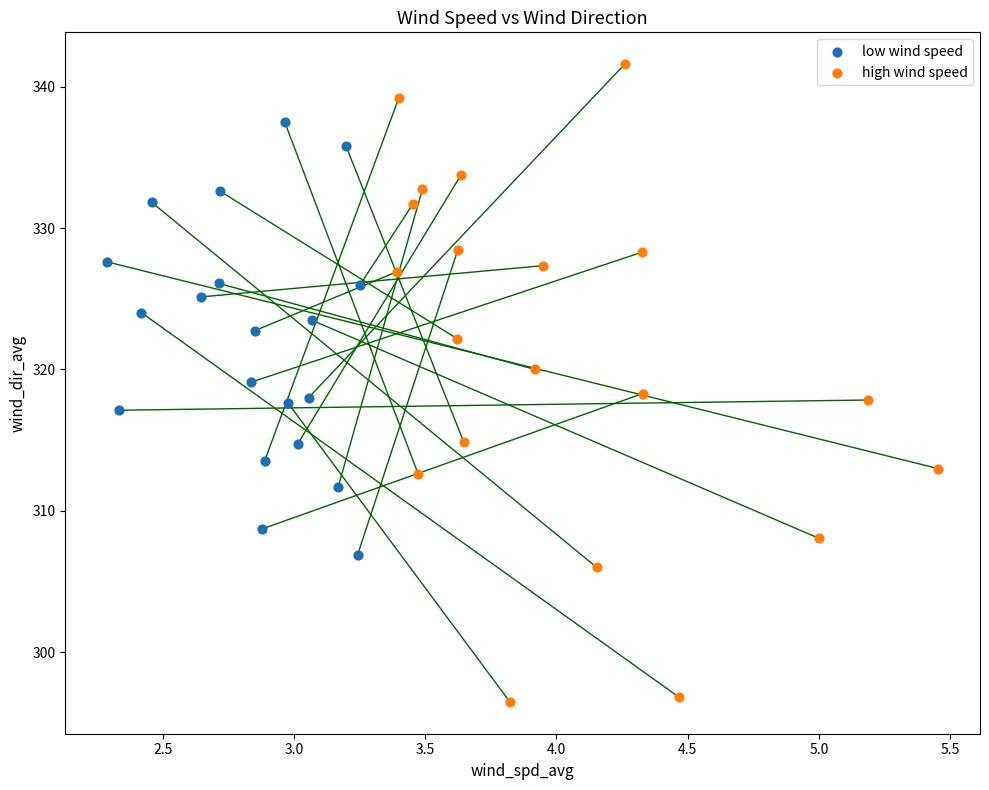

Which series contains the highest Y value?

high wind speed